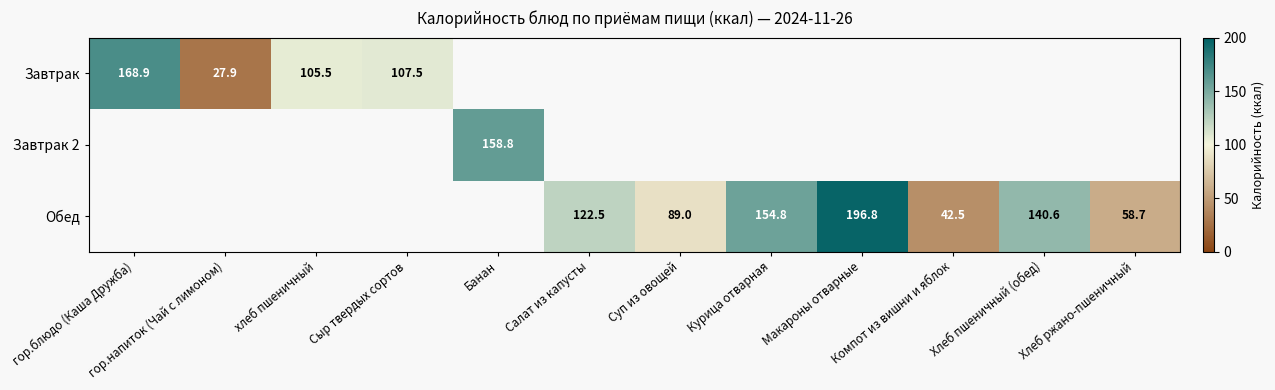

The value of Обед at Хлеб ржано-пшеничный is 27.0. True or false?

False